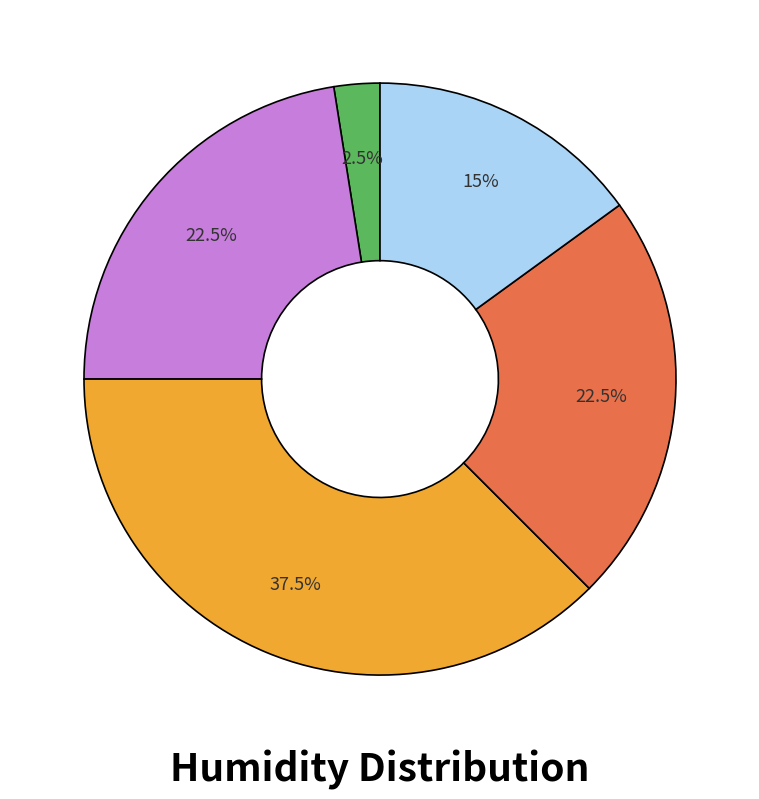

To the nearest percent, what is the average slice percentage?

20%